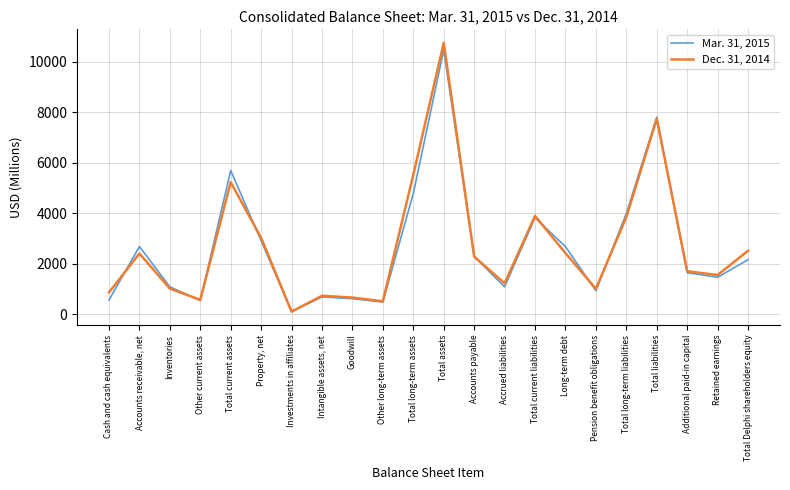

What is the total value across all series at Retained earnings?

3008